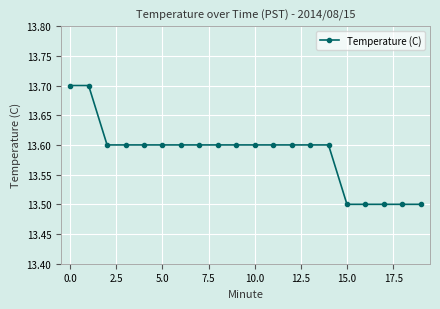

What is the difference between the second highest and minimum values?

0.2